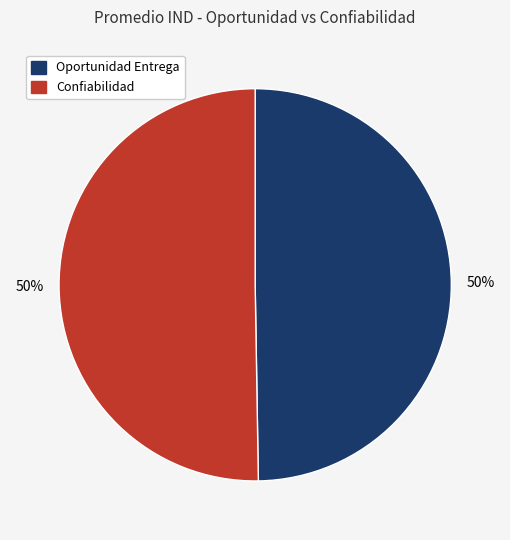

To the nearest percent, what is the average slice percentage?

50%